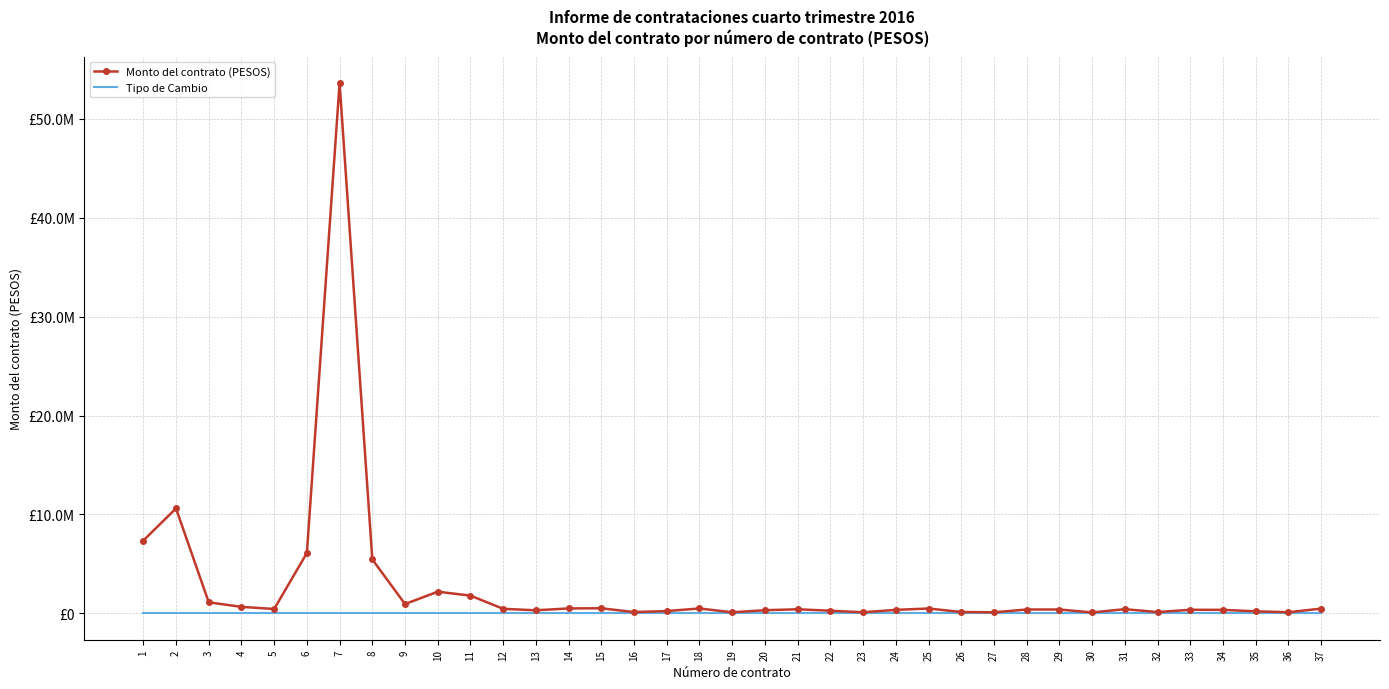

What are all the series names shown in the legend?

Monto del contrato (PESOS), Tipo de Cambio